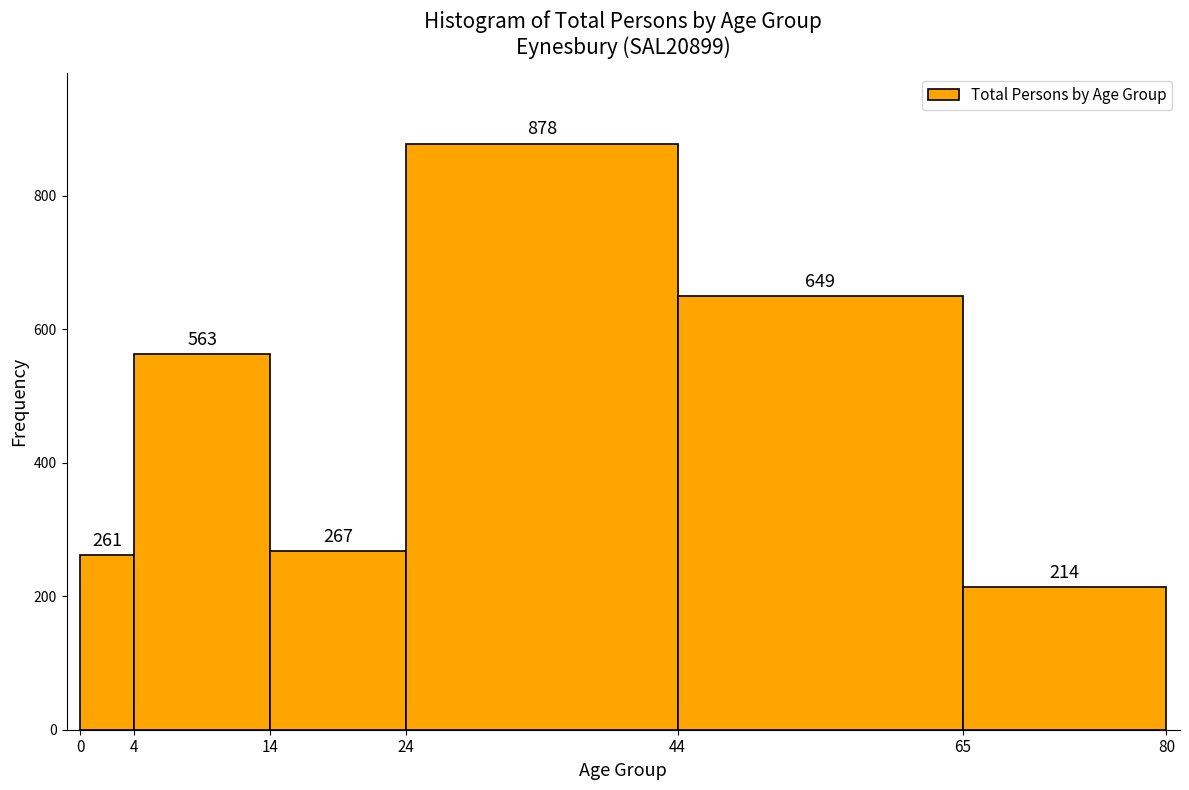

What is the height of the bar covering 44 to 65 on the x-axis?

649